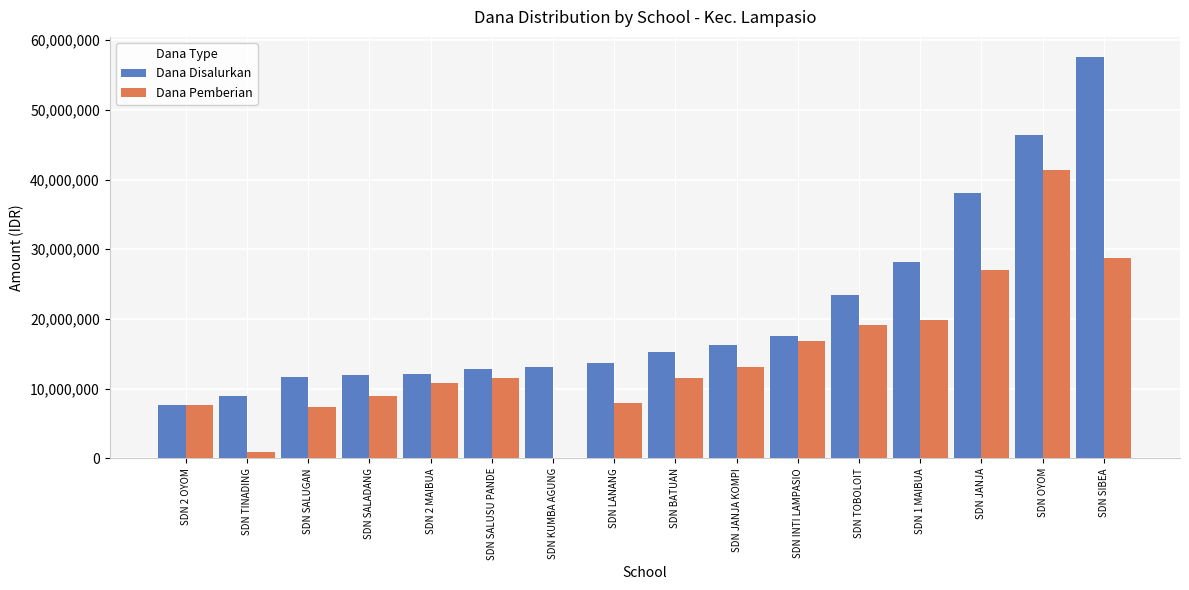

Which series has the largest total across all categories?

Dana Disalurkan